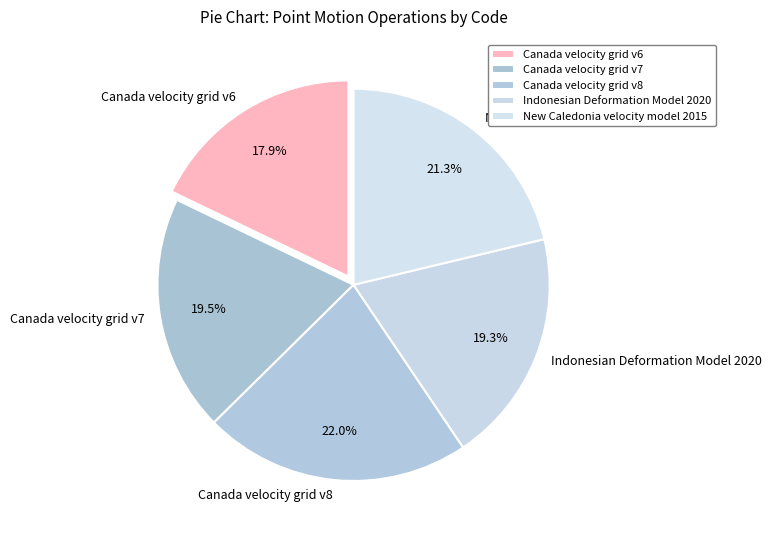

How many slices are in this pie chart?

5